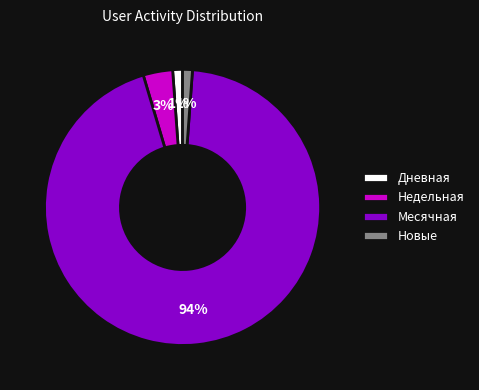

Is there any slice that represents more than half of the pie?

Yes